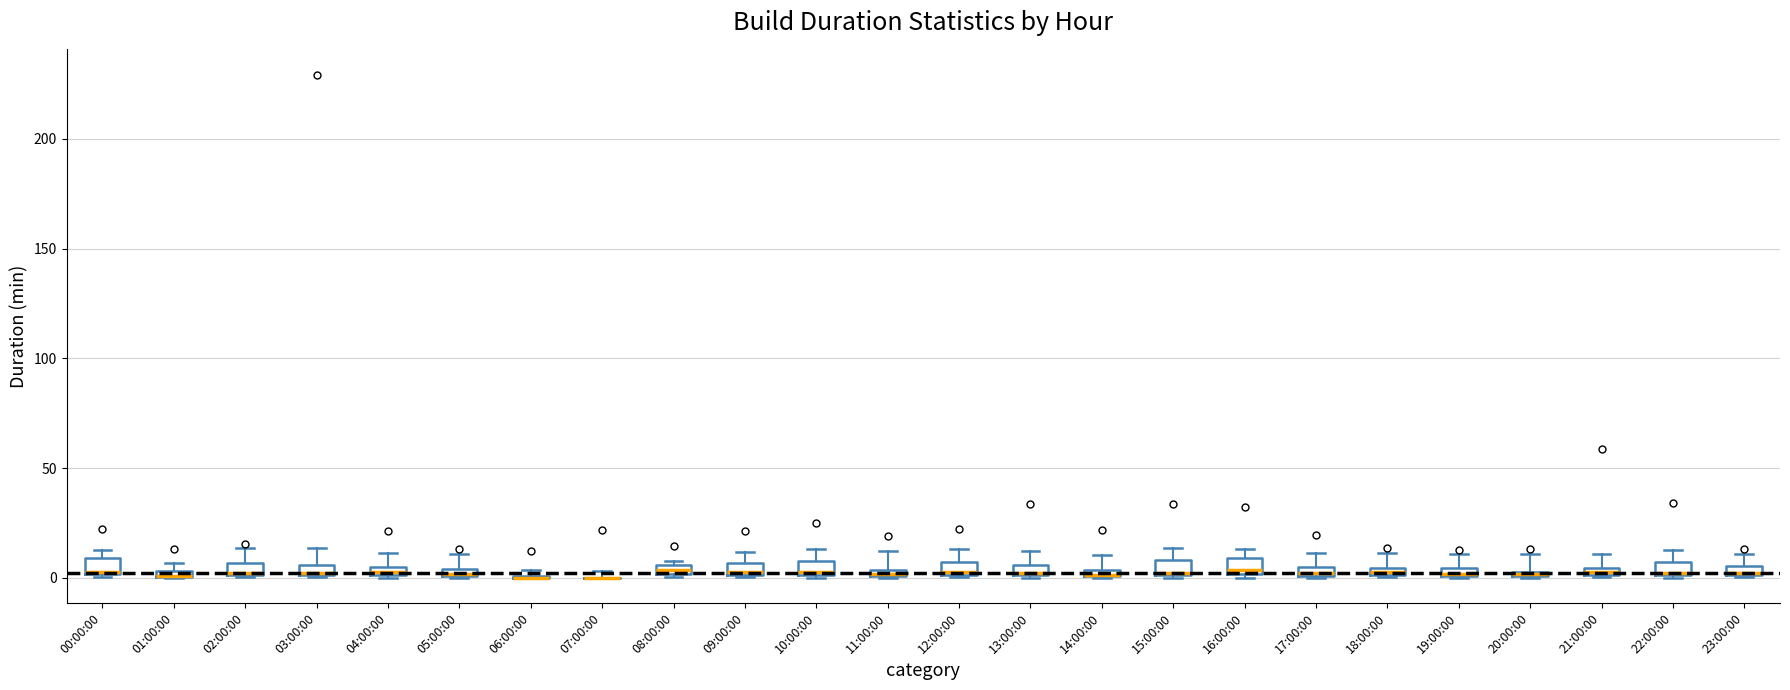

Where does the upper whisker of the box for 13:00:00 end on the y-axis? The values are not printed on the chart, so give them approximately, as read against the axis.

10